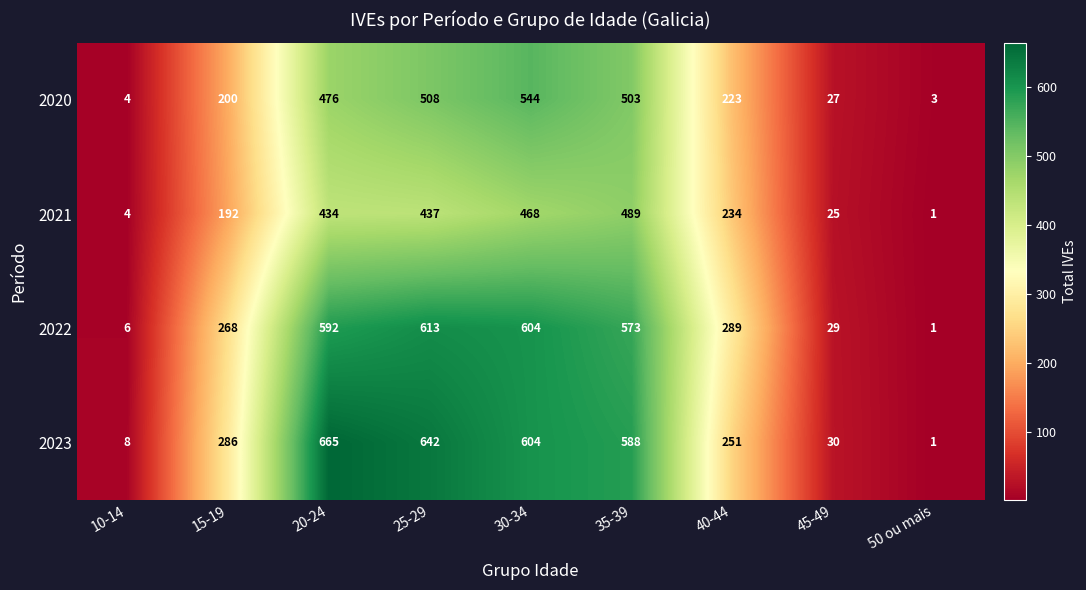

How many values in the 2020 series are below 223?

4